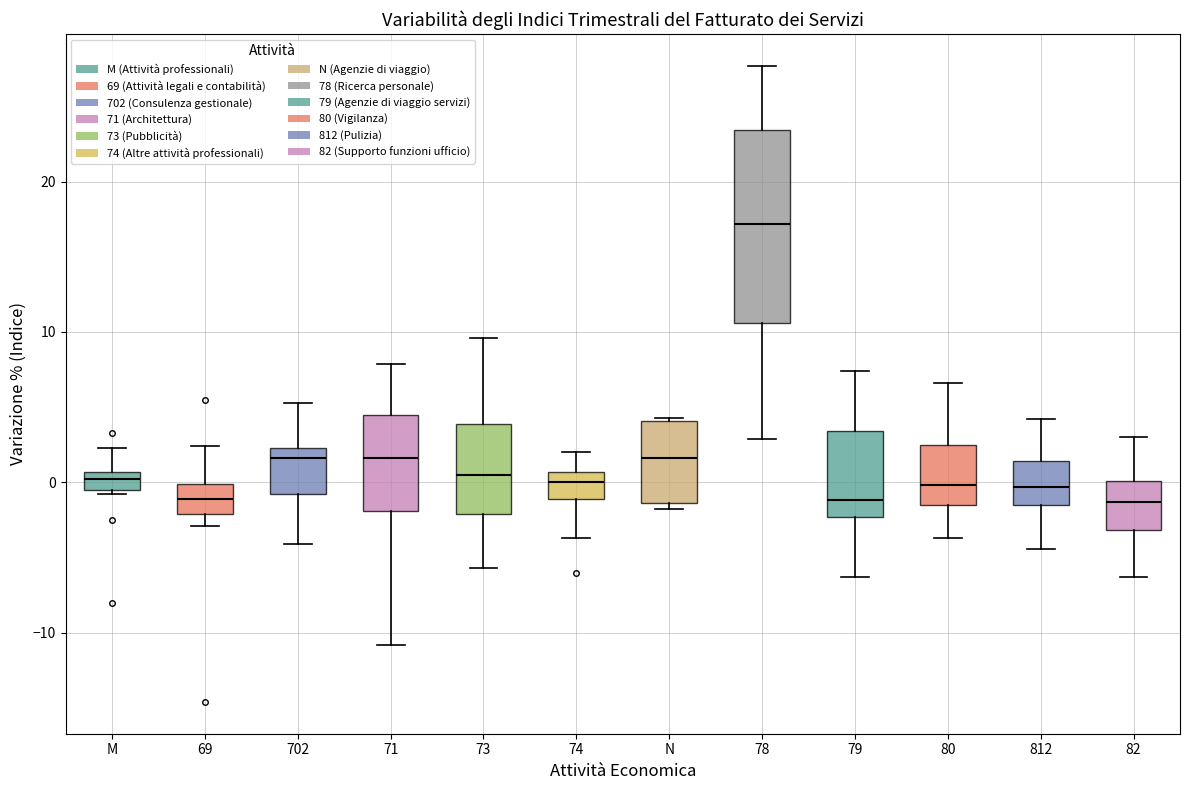

Comparing the boxes themselves (not the whiskers), which one is the tallest?

78